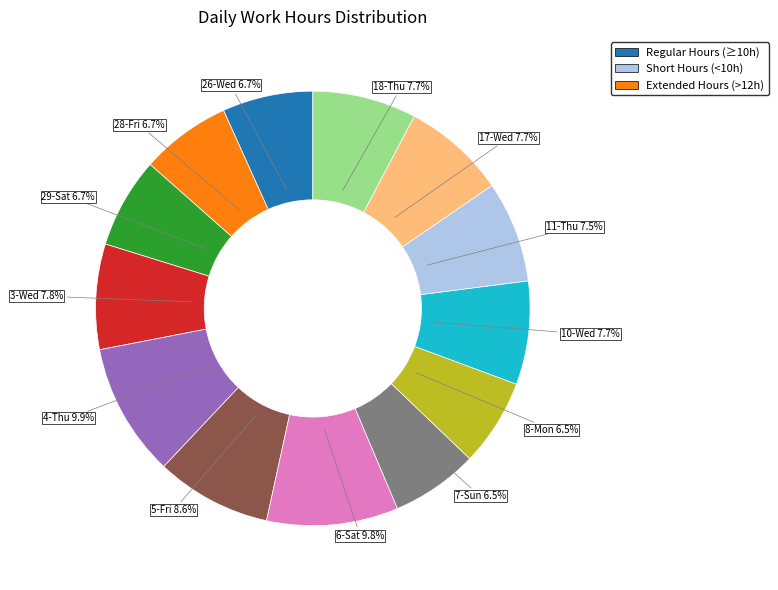

Is there a majority slice in this chart?

No